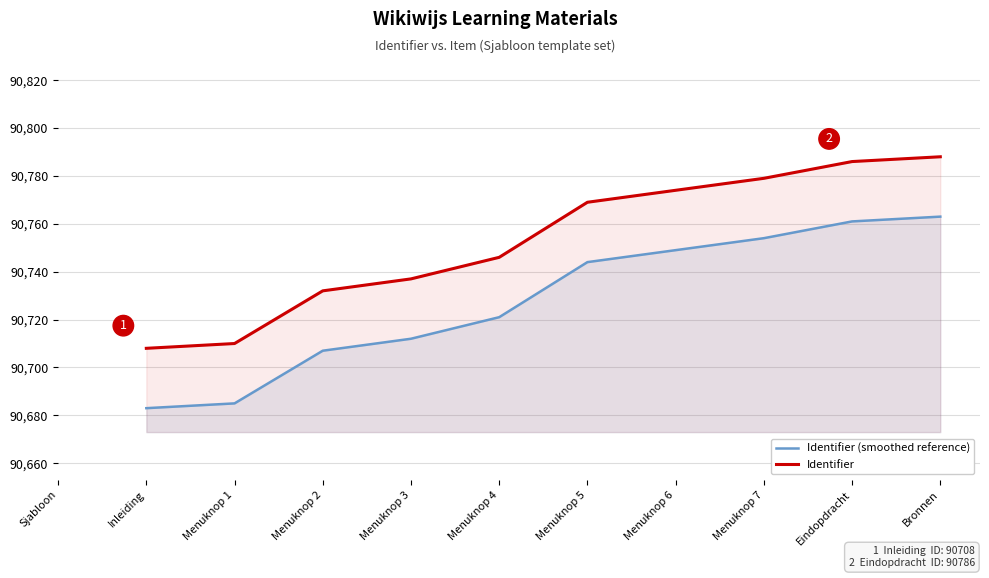

What position from the left is Eindopdracht?

9